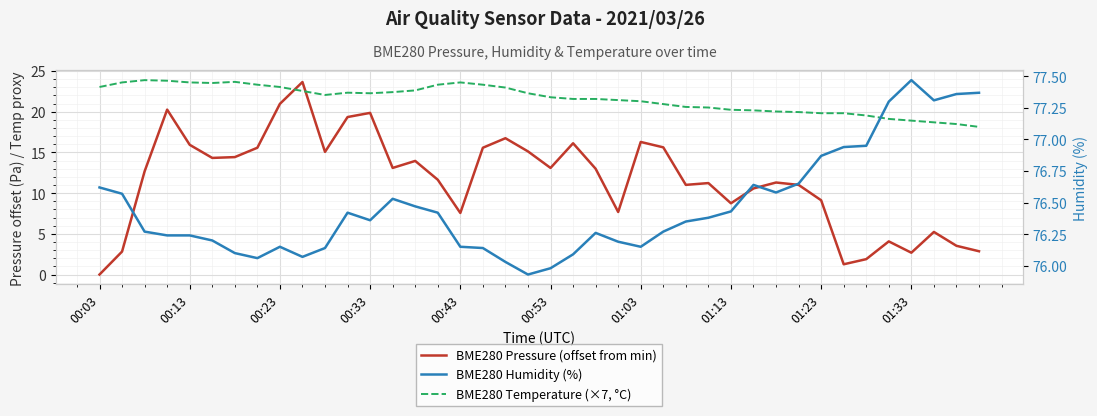

True or false: BME280 Pressure (offset from min) has a value of 24.1 at 00:53.

False